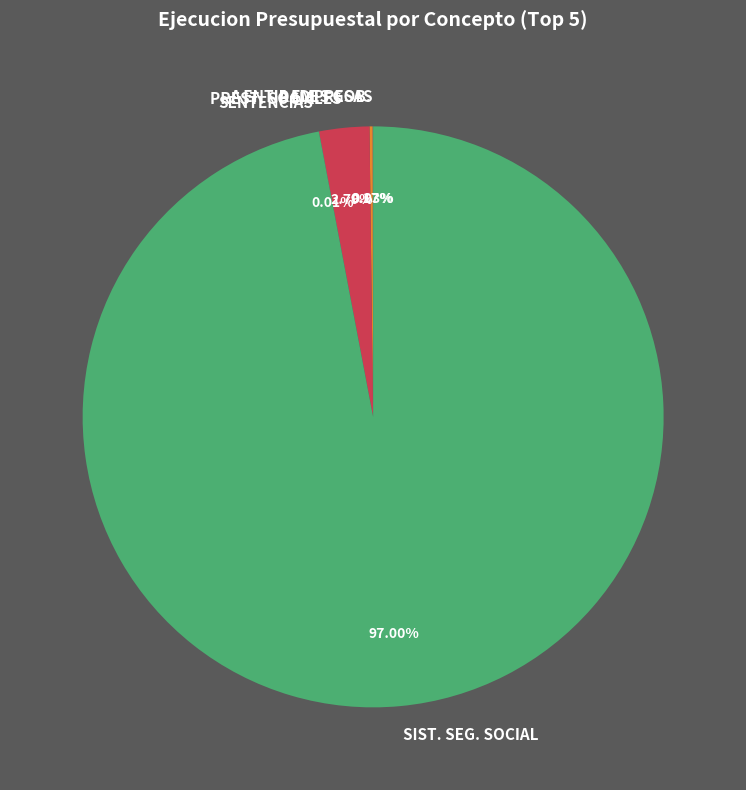

Which slice is the largest?

SIST. SEG. SOCIAL